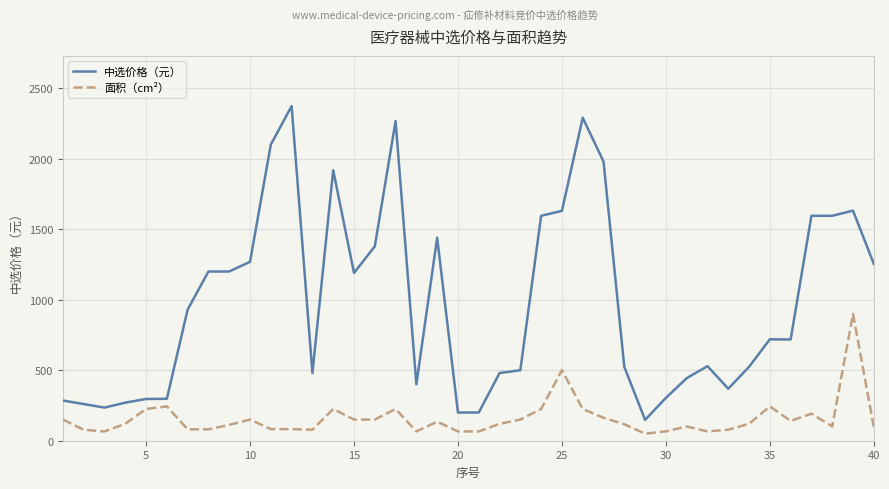

What is the difference between the maximum and second lowest values in the 中选价格（元） series?

2173.0